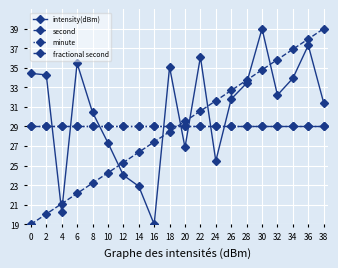

Is this an area chart (filled region under the line)?

No